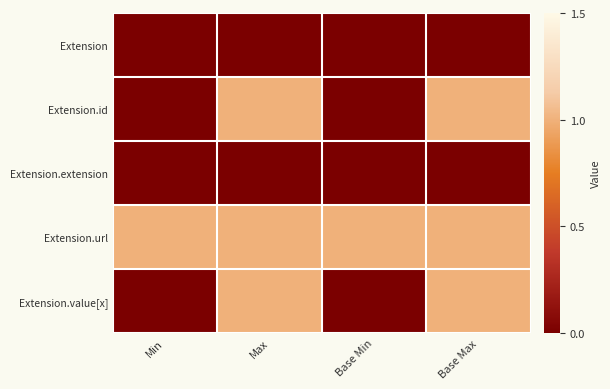

At which category is the sum across all series the highest?

Max